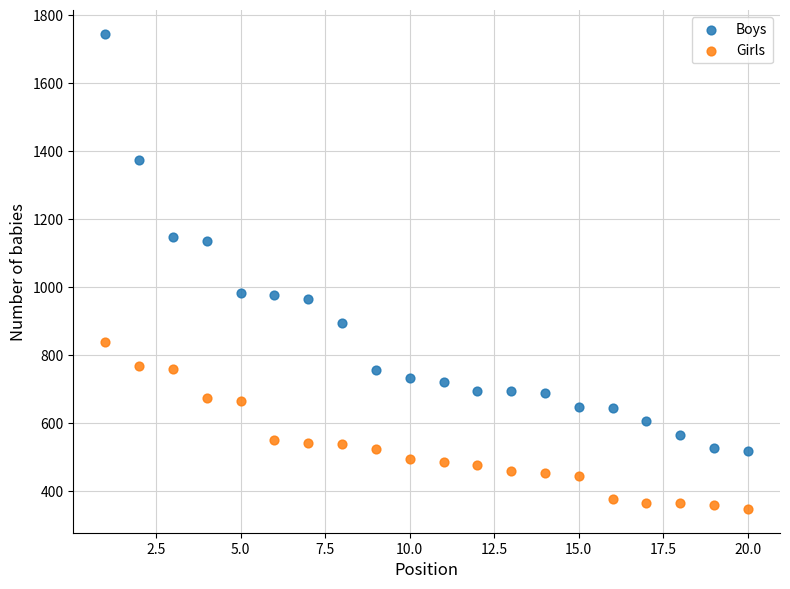

Across all data points, what is the range of X values (max minus min)?

19